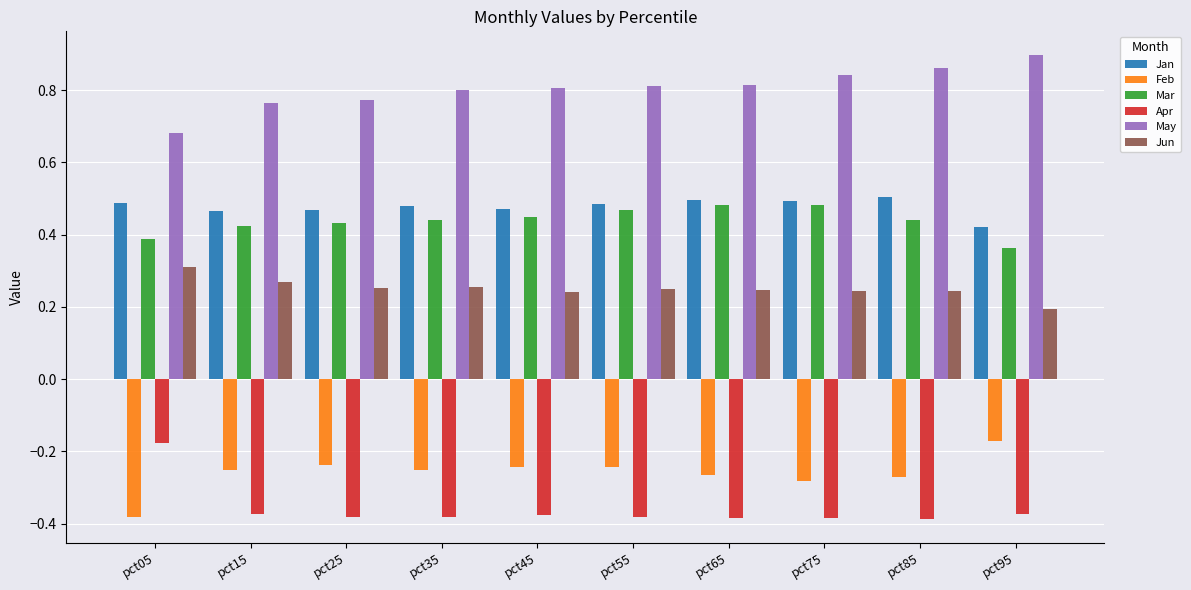

At pct95, list the series in order from smallest to largest.

Apr, Feb, Jun, Mar, Jan, May